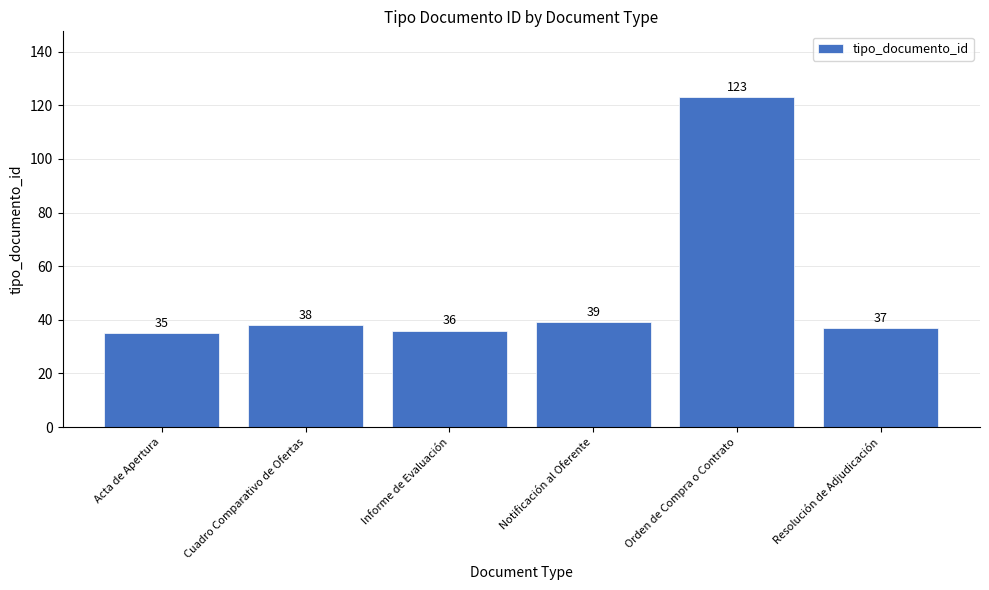

Reading left to right, what are all the values shown in this chart?

Acta de Apertura=35	Cuadro Comparativo de Ofertas=38	Informe de Evaluación=36	Notificación al Oferente=39	Orden de Compra o Contrato=123	Resolución de Adjudicación=37